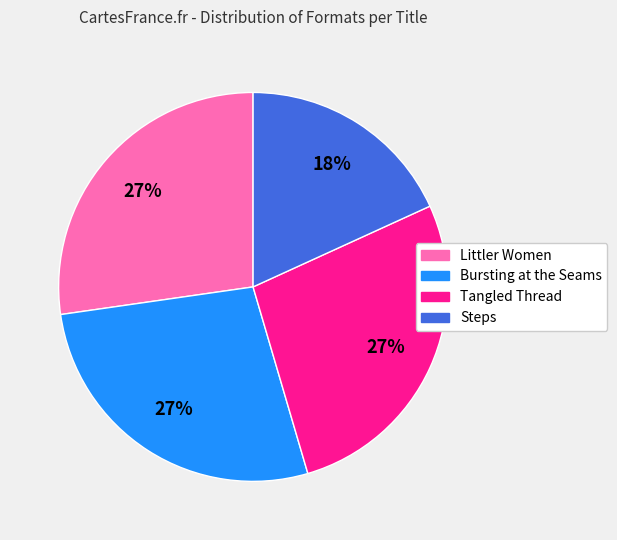

To the nearest percent, what is the combined percentage of Littler Women and Bursting at the Seams?

55%